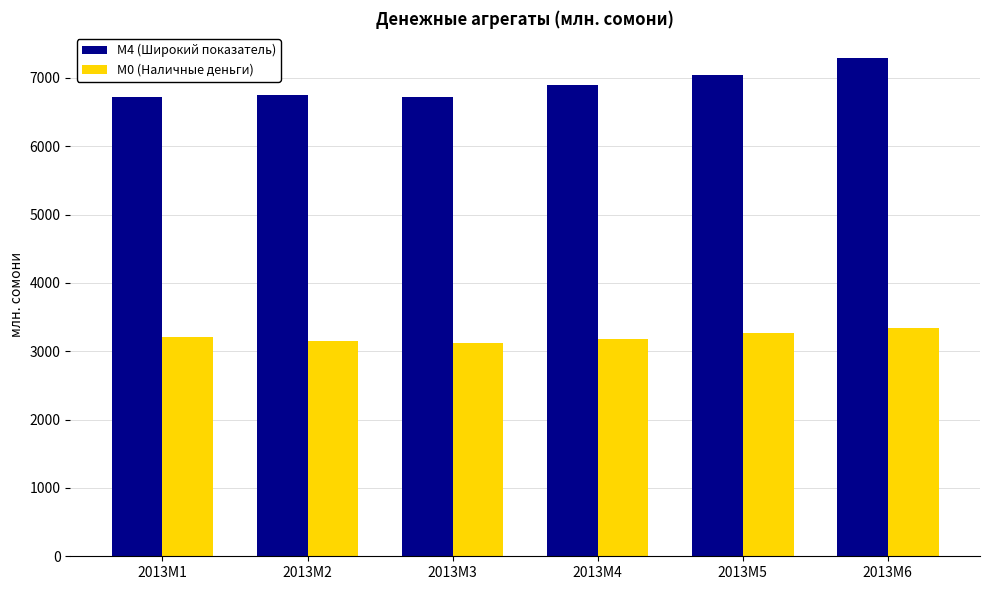

At which label does М4 (Широкий показатель) reach its peak?

2013M6